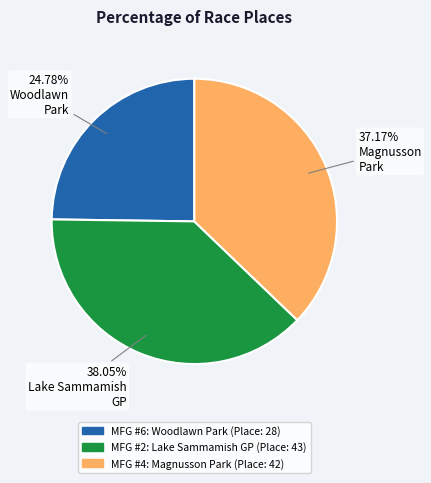

How many segments does this pie chart have?

3